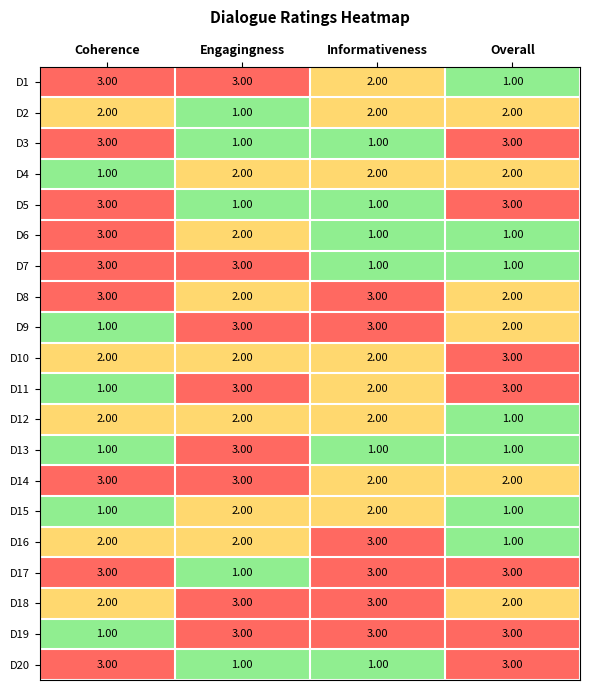

What is the sum of all D15 values?

6